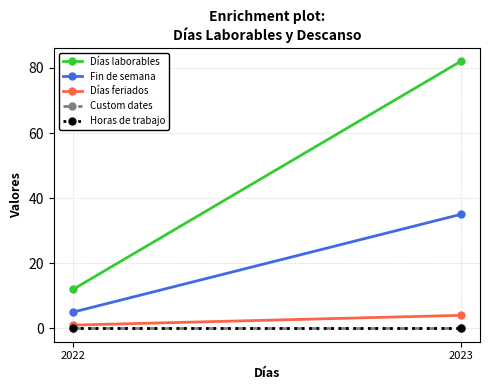

Rank the series by their maximum value, from highest to lowest.

Días laborables, Fin de semana, Días feriados, Custom dates, Horas de trabajo